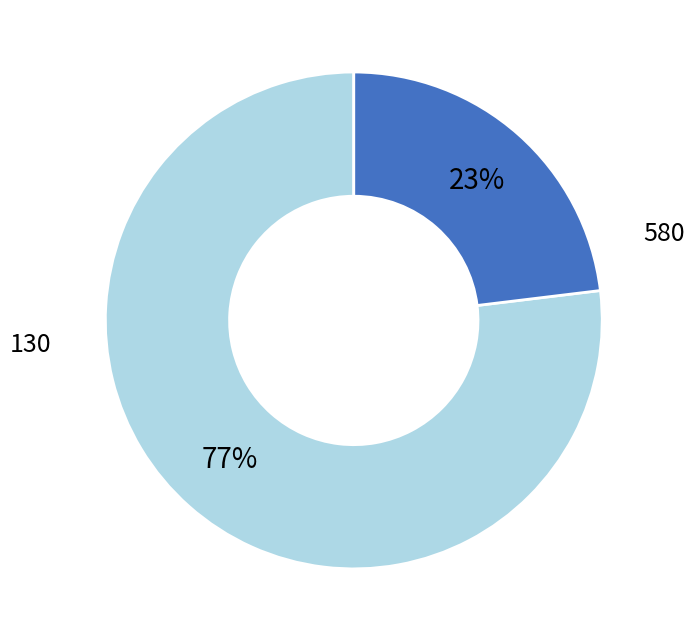

Count the number of slices in the pie.

2